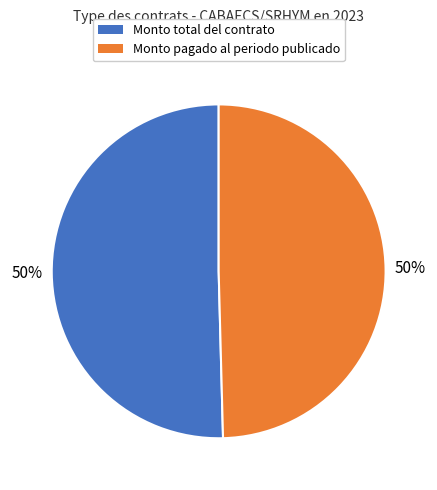

To the nearest percent, what is the average slice percentage?

50%